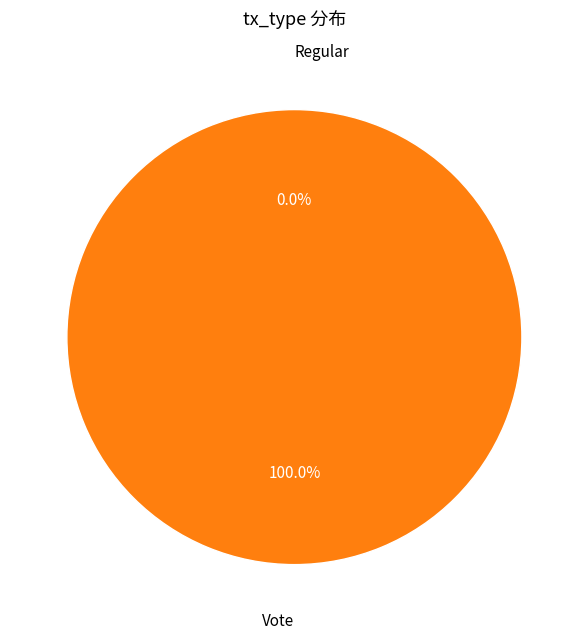

Rank the categories by value from highest to lowest.

Vote, Regular